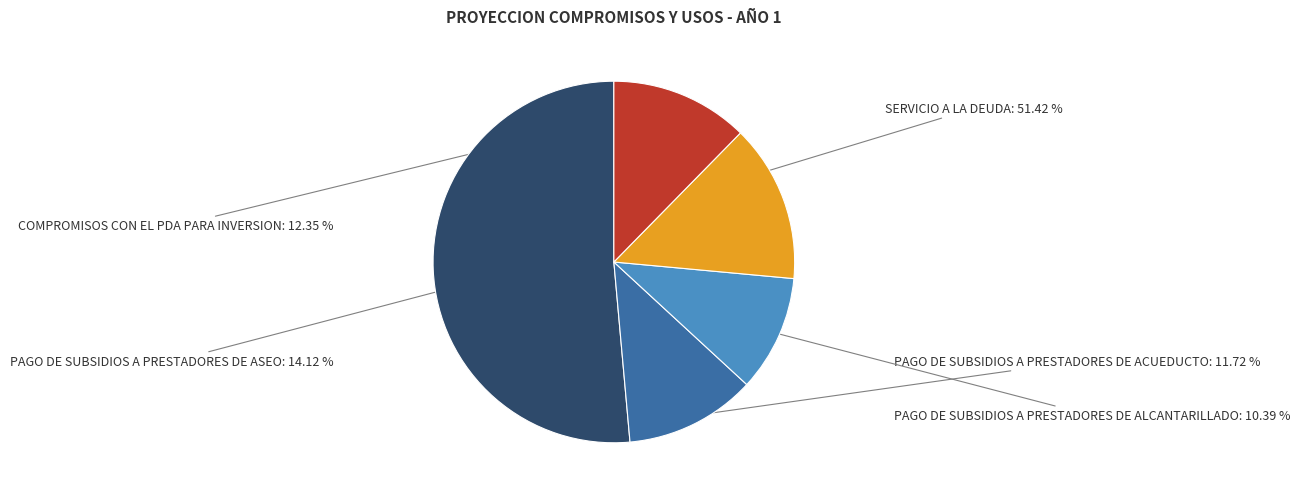

To the nearest percent, what is the average slice percentage?

20%